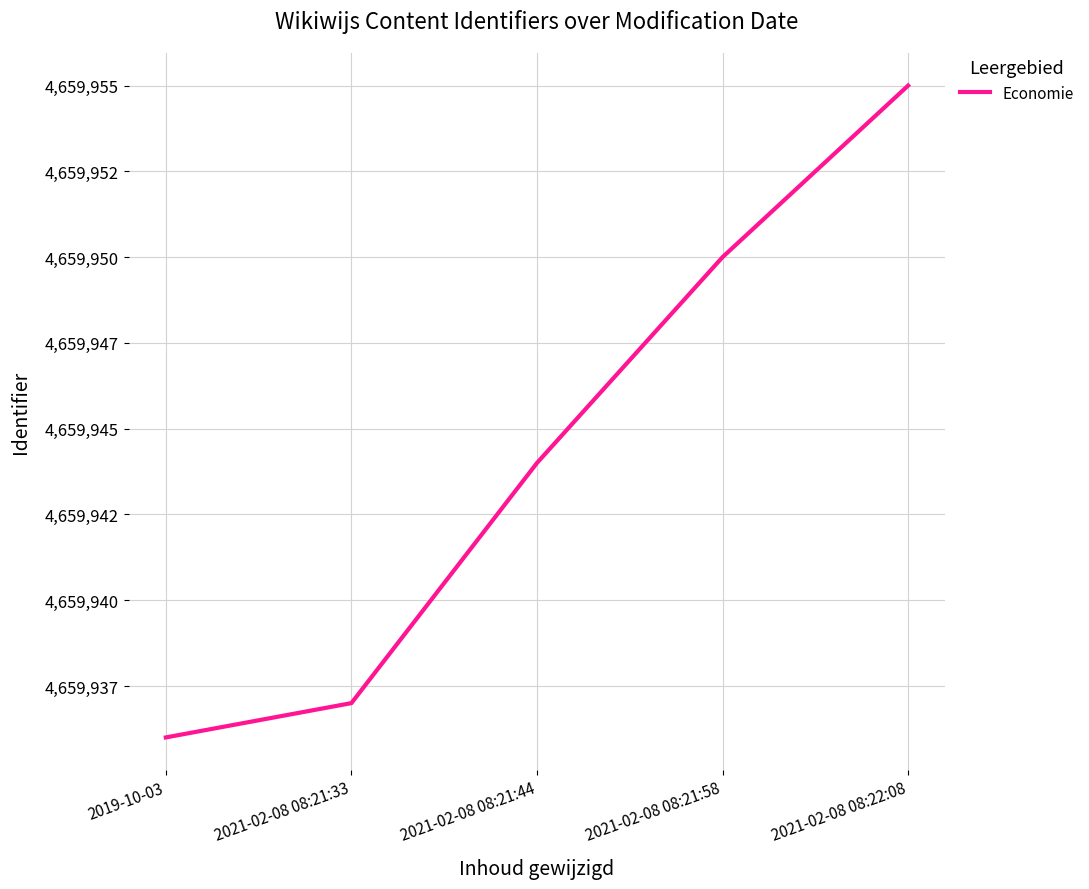

What is the difference between the values at 2021-02-08 08:21:44 and 2021-02-08 08:22:08?

11